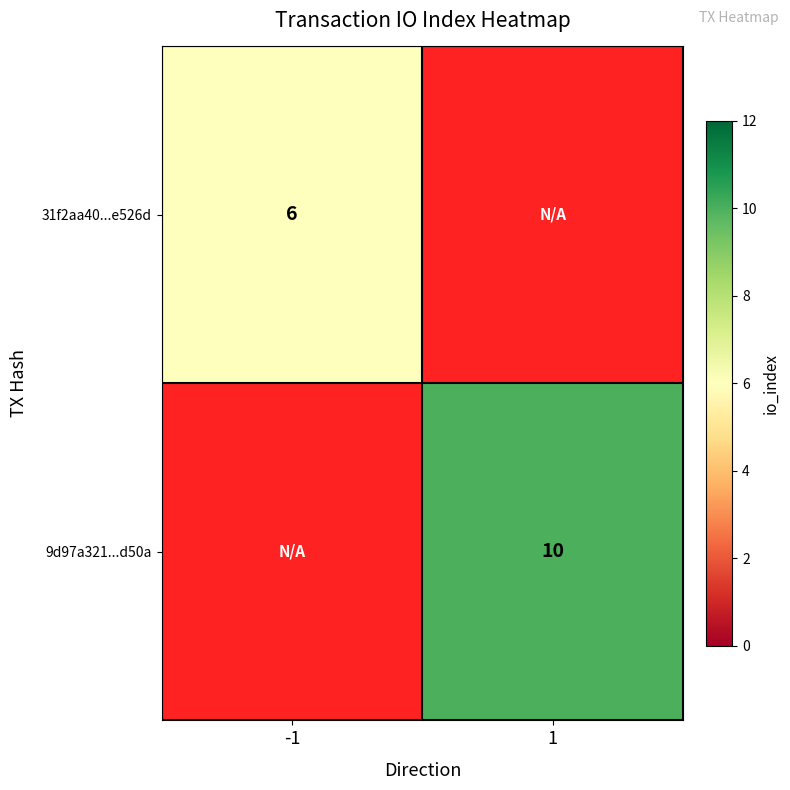

The 9d97a321...d50a series shows 2.0 at 1. True or false?

False